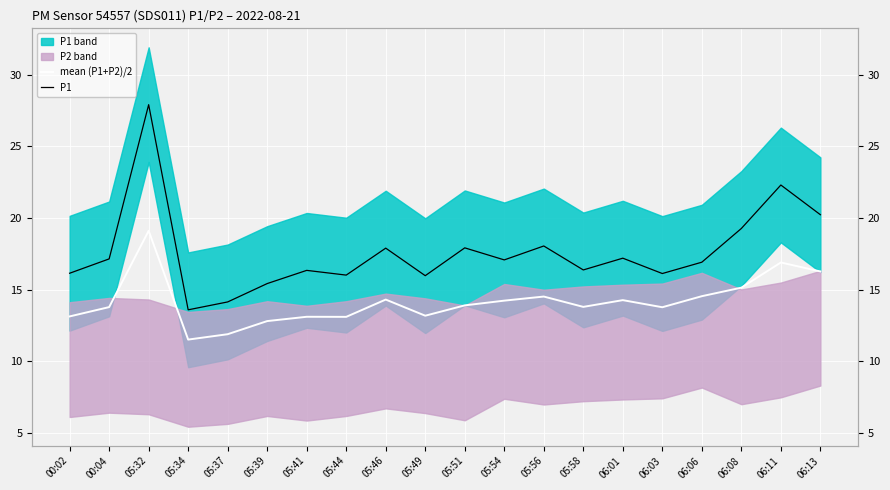

How many values in the mean (P1+P2)/2 series exceed 13?

17